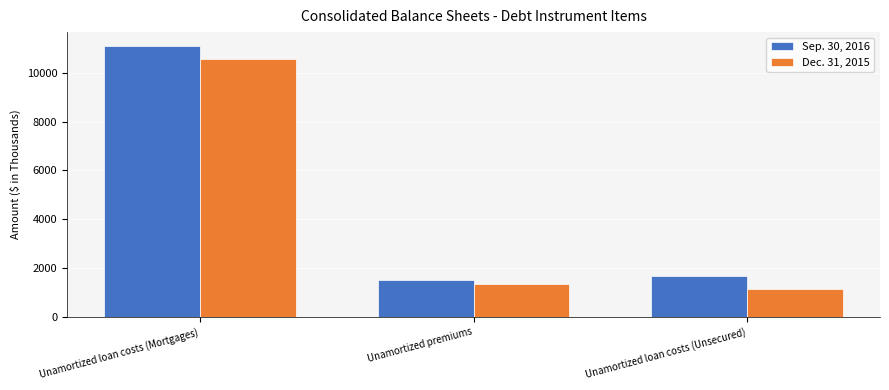

True or false: Dec. 31, 2015 has a value of 1858 at Unamortized loan costs (Unsecured).

False